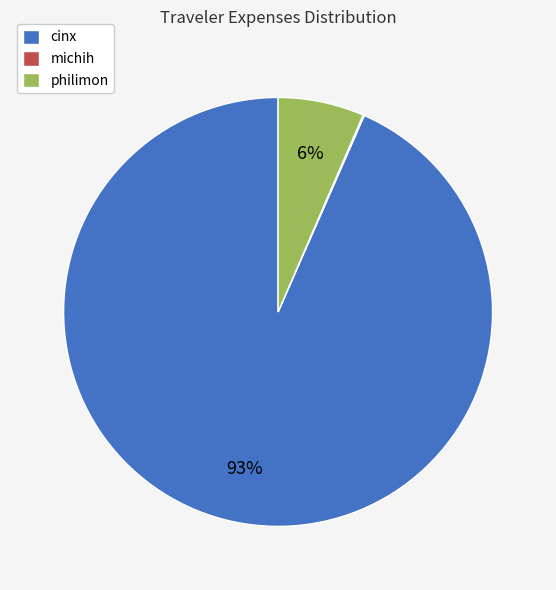

Is it true that philimon is 17% of the pie?

False